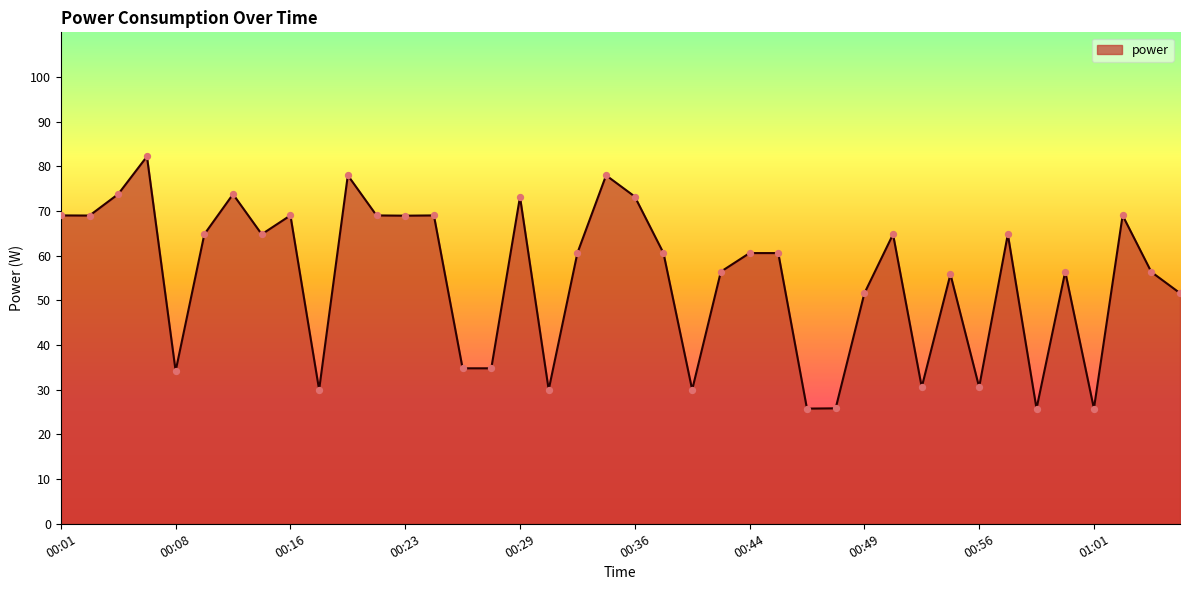

What is the maximum value shown in the chart?

82.2